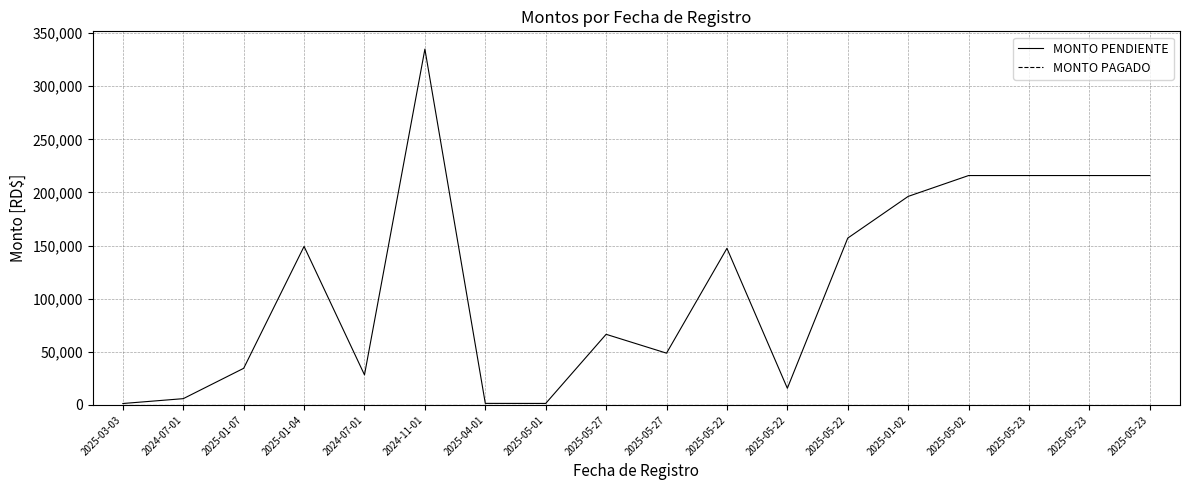

How many lines are shown in the chart?

2